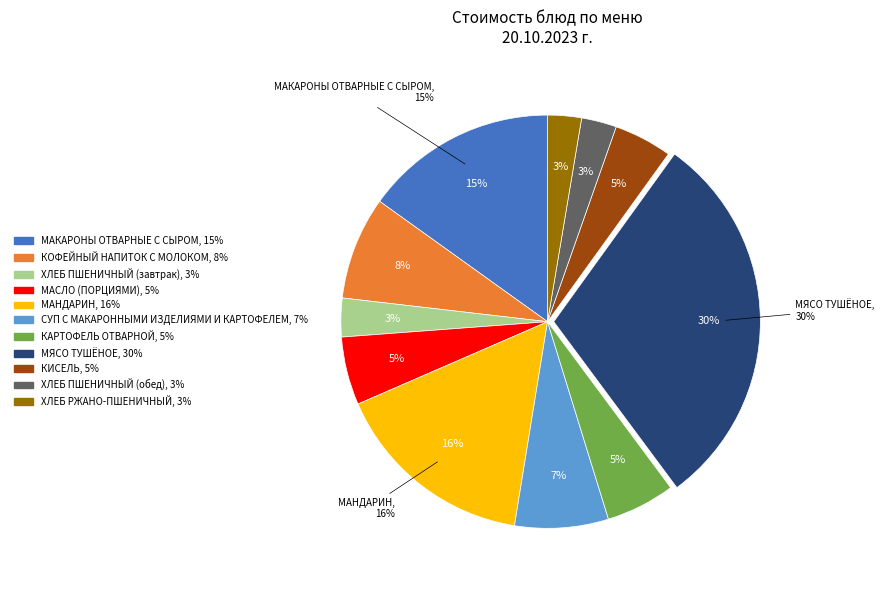

Approximately how many times larger is the value at МАНДАРИН compared to МАКАРОНЫ ОТВАРНЫЕ С СЫРОМ?

1.1